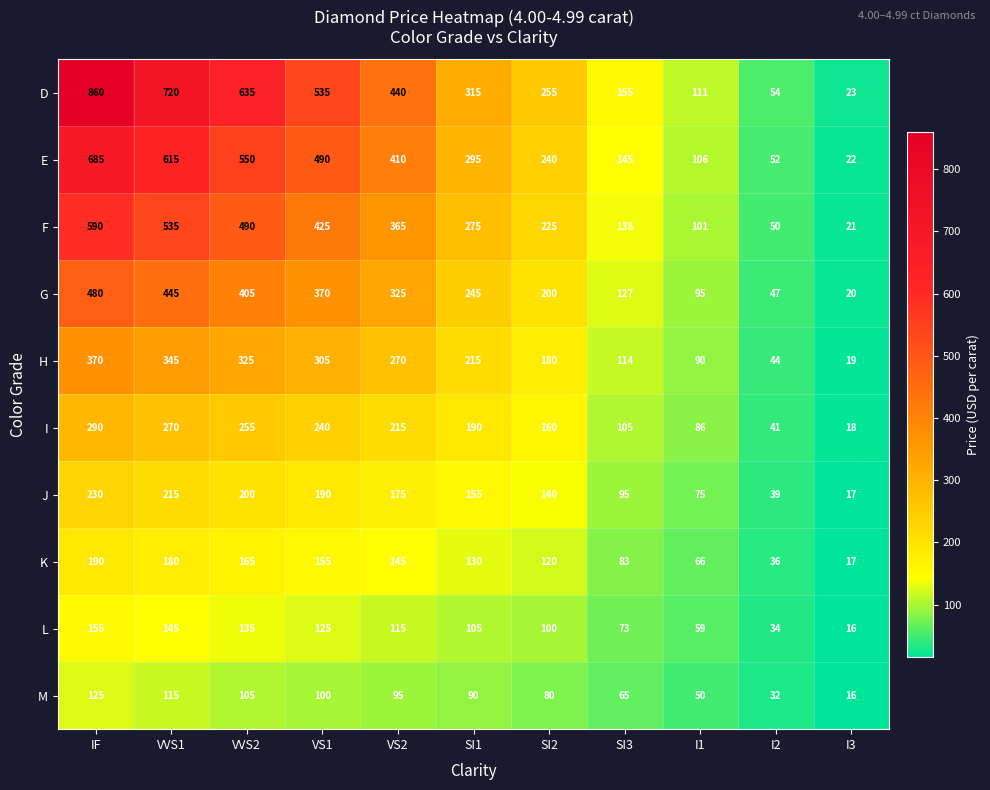

List the series in order of their peak value, highest first.

D, E, F, G, H, I, J, K, L, M